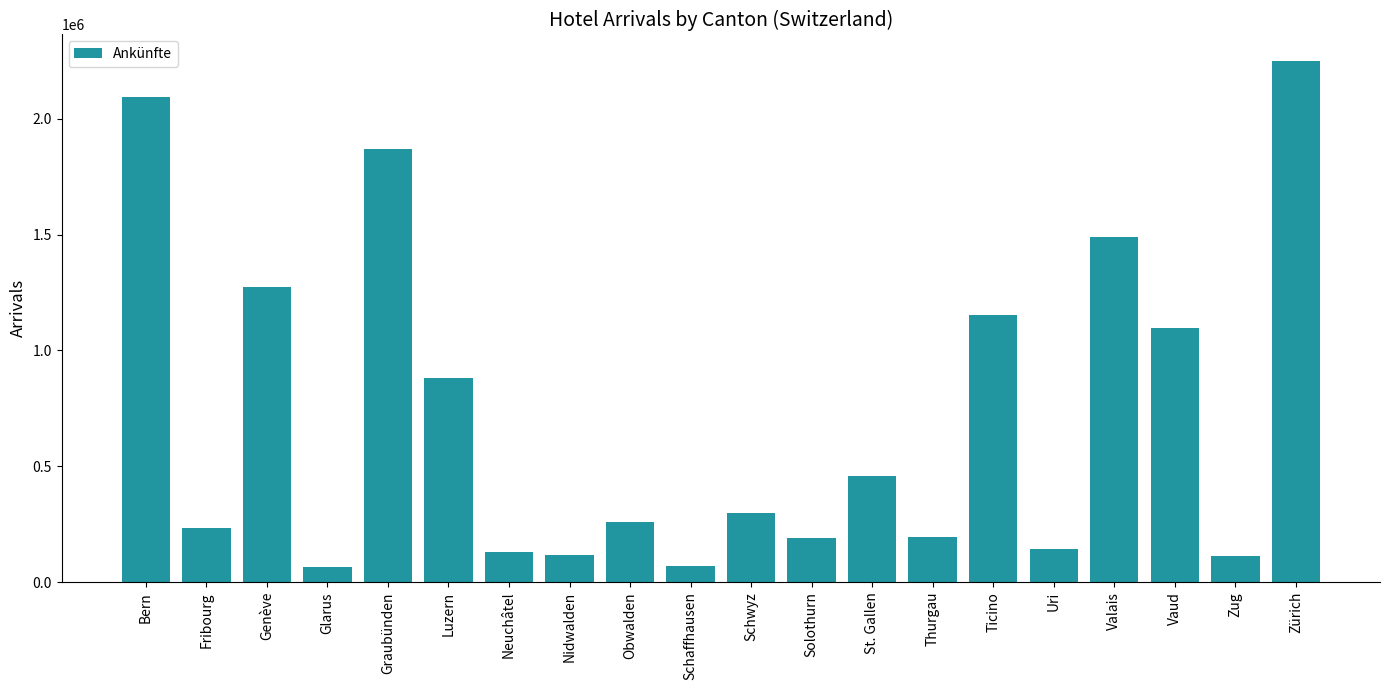

True or false: the data shows 1870043 at Graubünden.

True